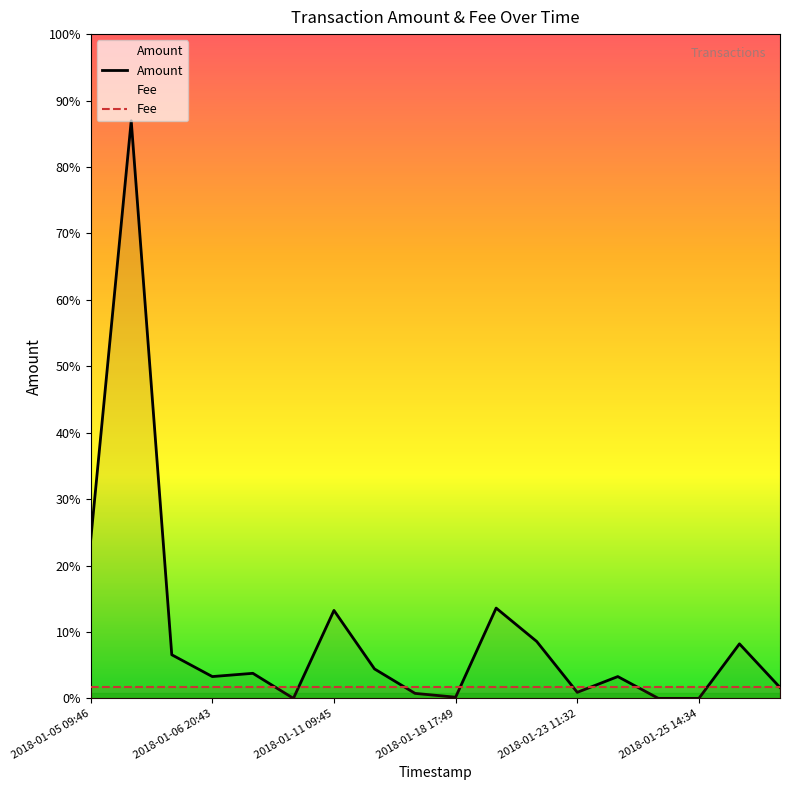

True or false: Amount has a value of 3.3 at 13.

False